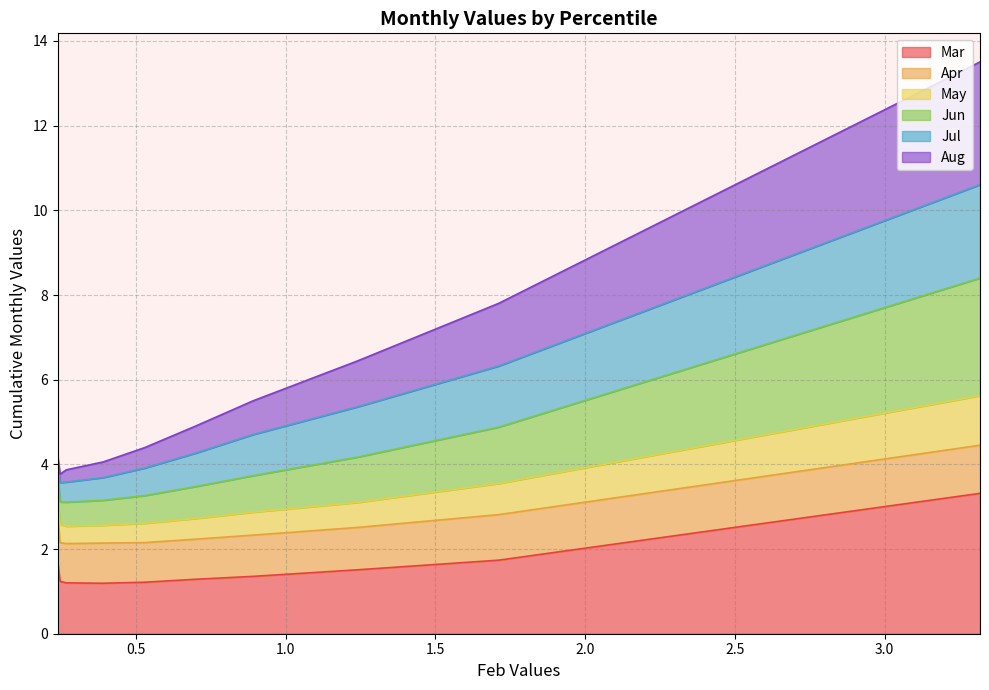

True or false: Mar has a value of 1.2 at pct55.

True